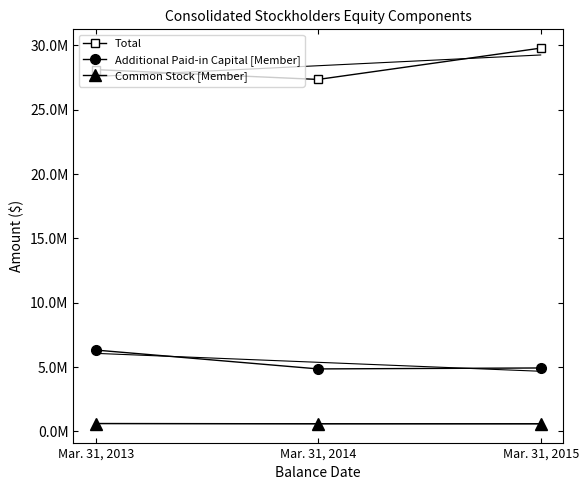

What is the difference between the maximum and minimum values in the Common Stock [Member] series?

22815